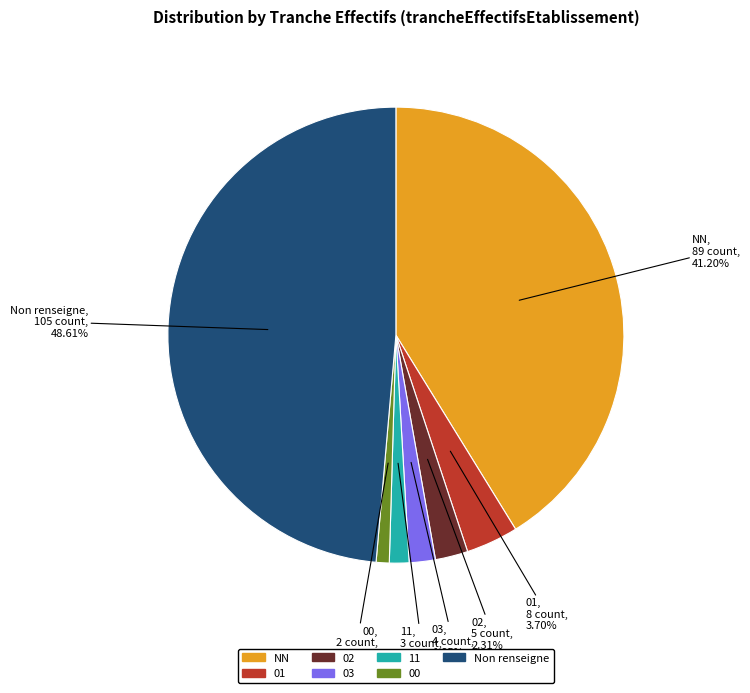

Is there a majority slice in this chart?

No